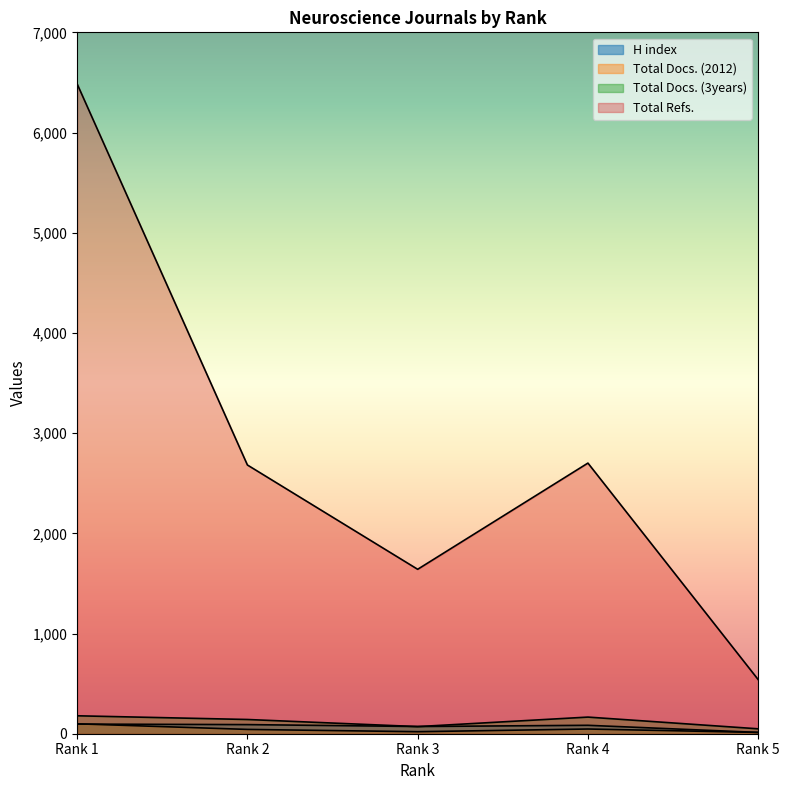

Which has a higher value, Rank 5 or Rank 1?

Rank 1